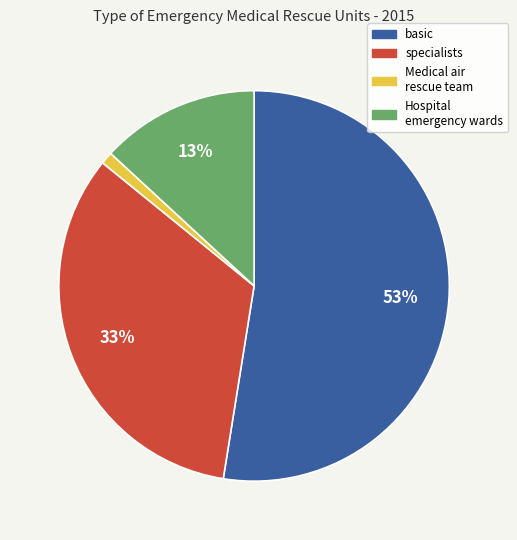

To the nearest percent, what is the average slice percentage?

25%